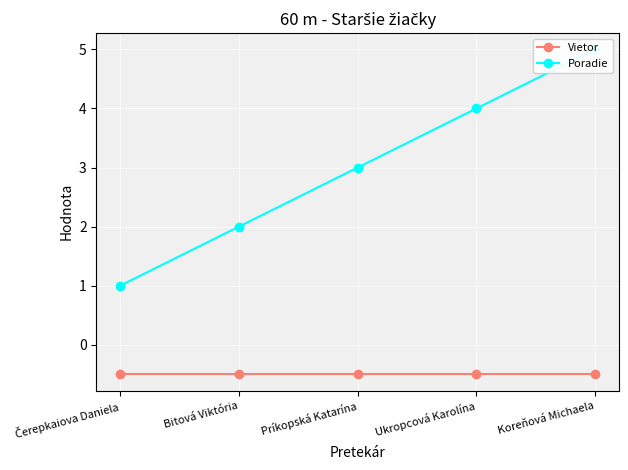

At Príkopská Katarína, list the series in order from smallest to largest.

Vietor, Poradie